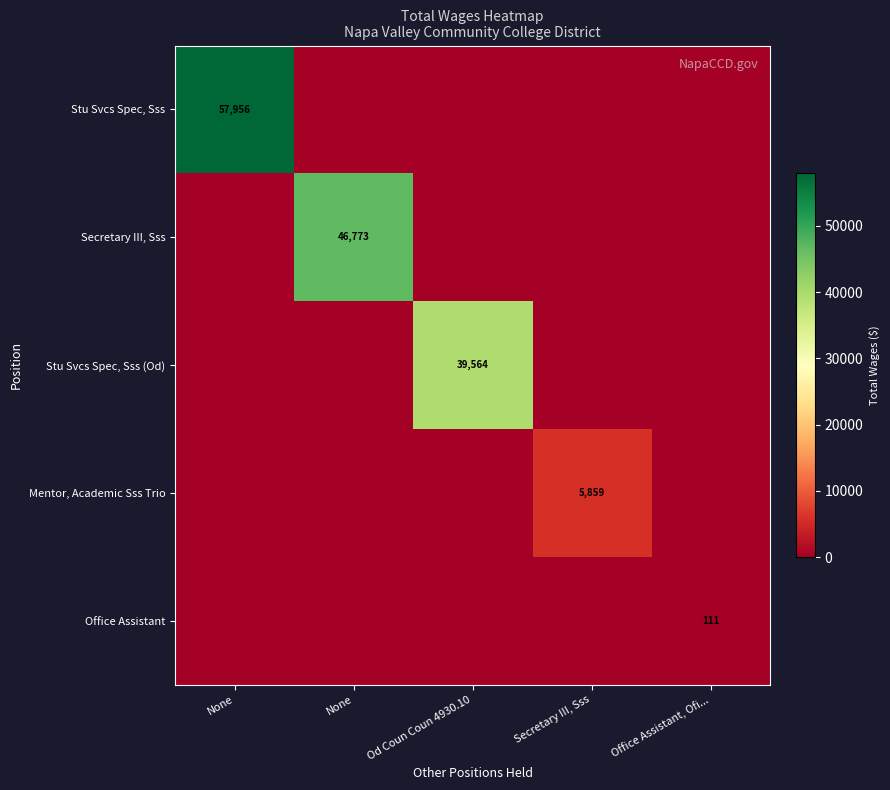

Is it true that Stu Svcs Spec, Sss equals 0 at None?

True